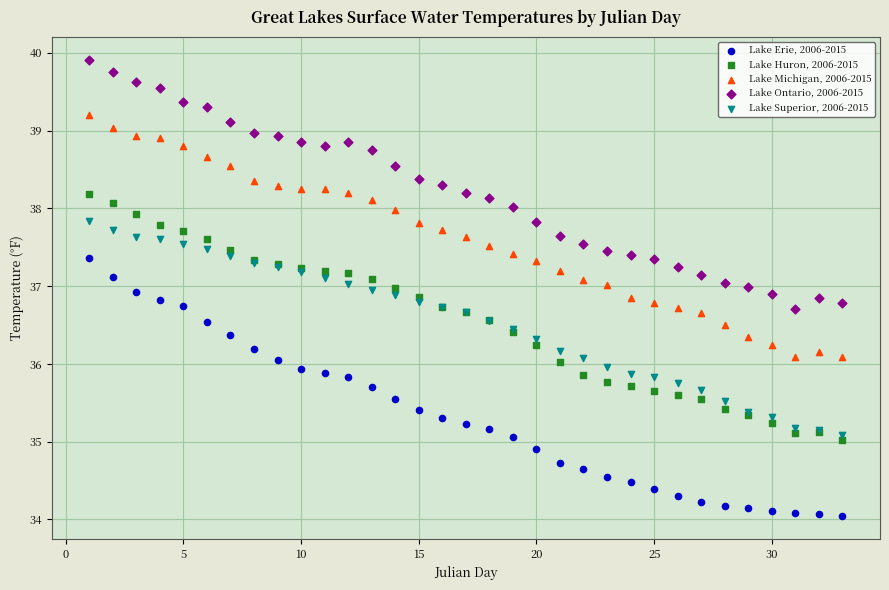

Which series reaches the maximum Y coordinate?

Lake Ontario, 2006-2015